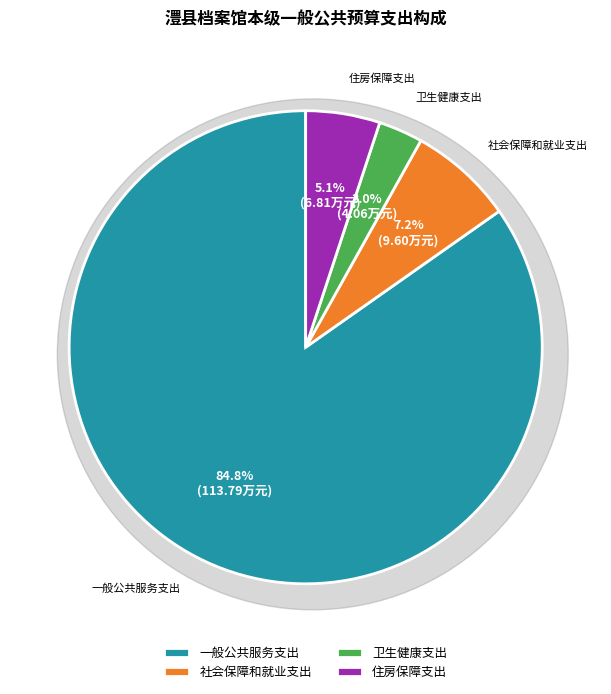

To the nearest percent, what is the difference between the largest and smallest slice percentages?

82%